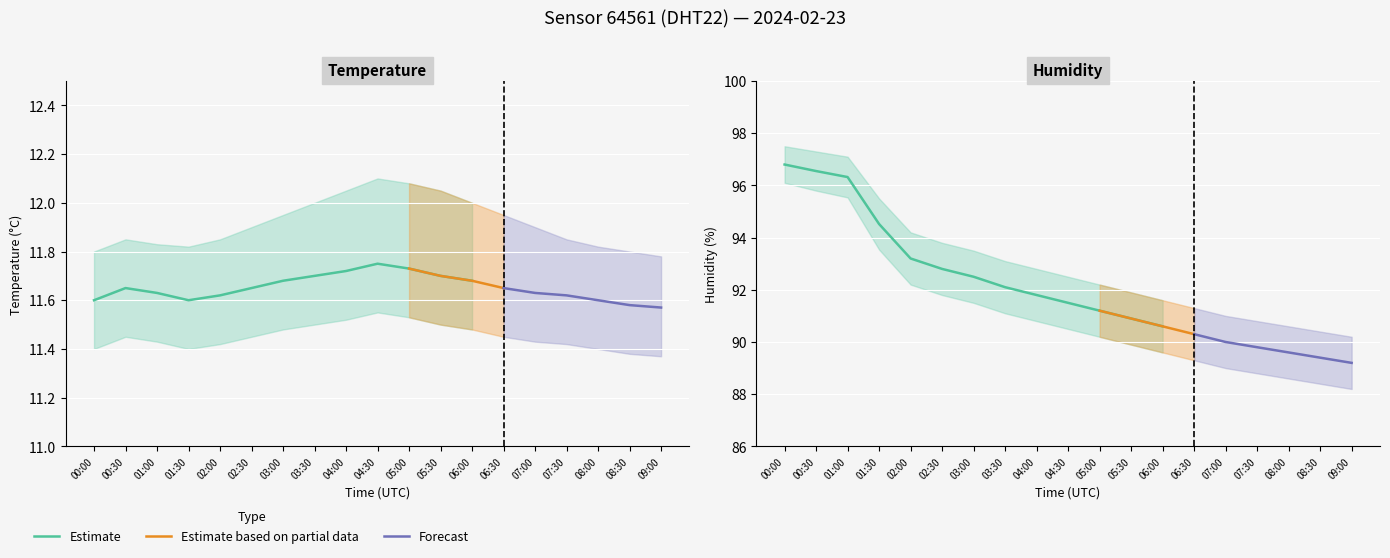

Where is the first local minimum for temperature_lower?

01:30